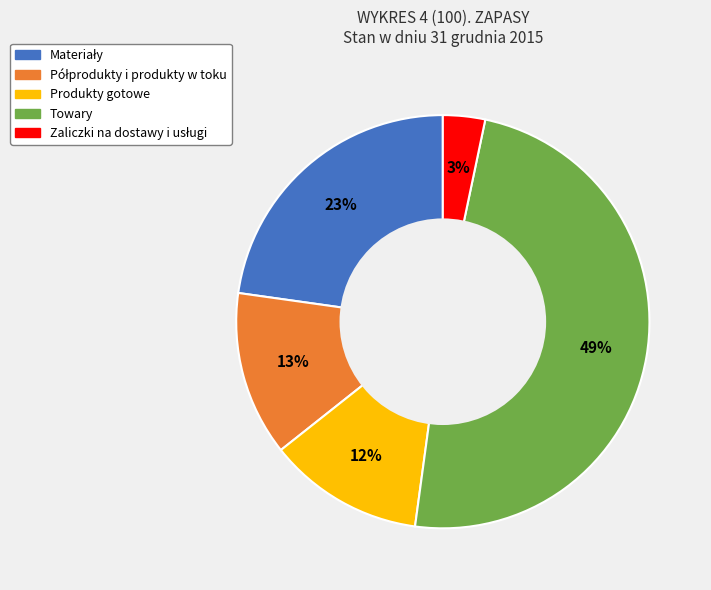

To the nearest percent, what percentage of the pie is Towary?

49%